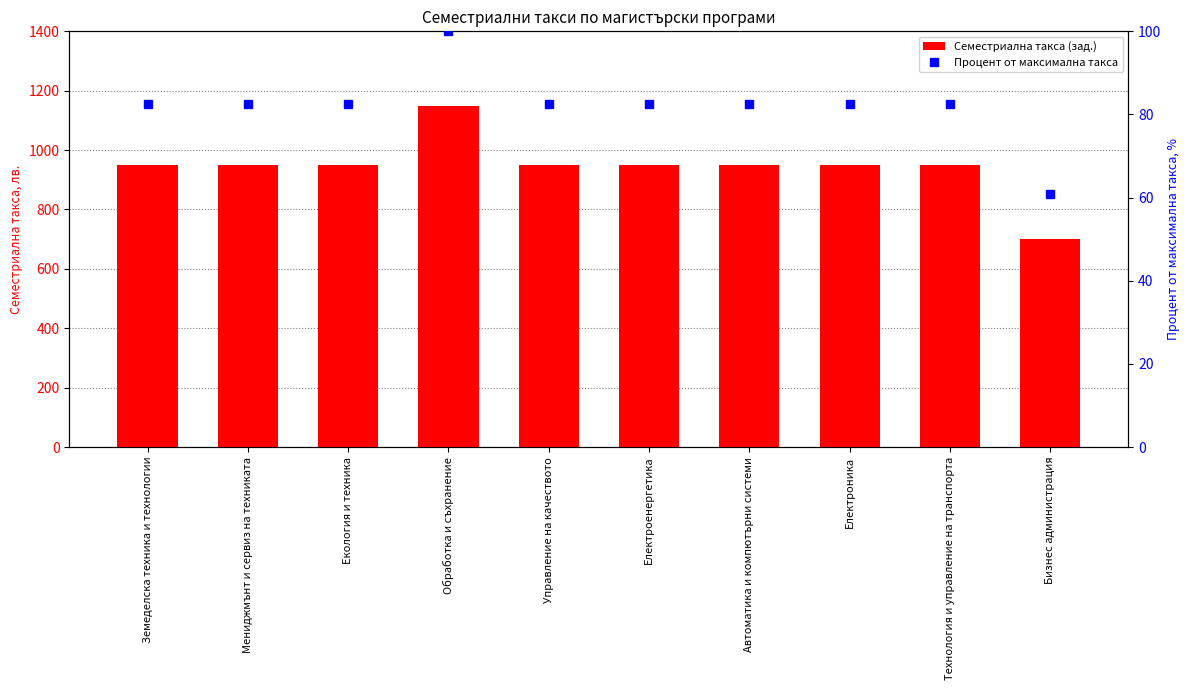

True or false: Процент от максимална такса has a value of 112.1 at Земеделска техника и технологии.

False